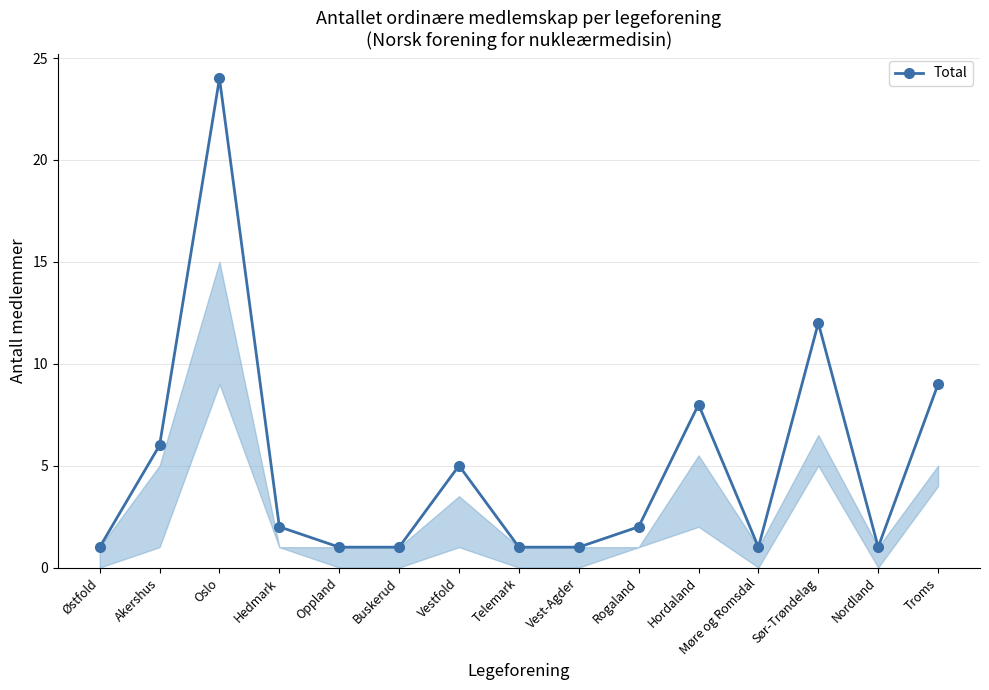

How many lines are shown in the chart?

1